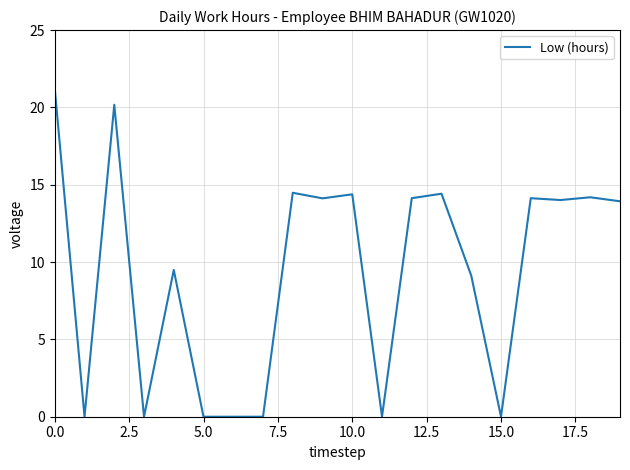

What is the sum of all values?

187.8